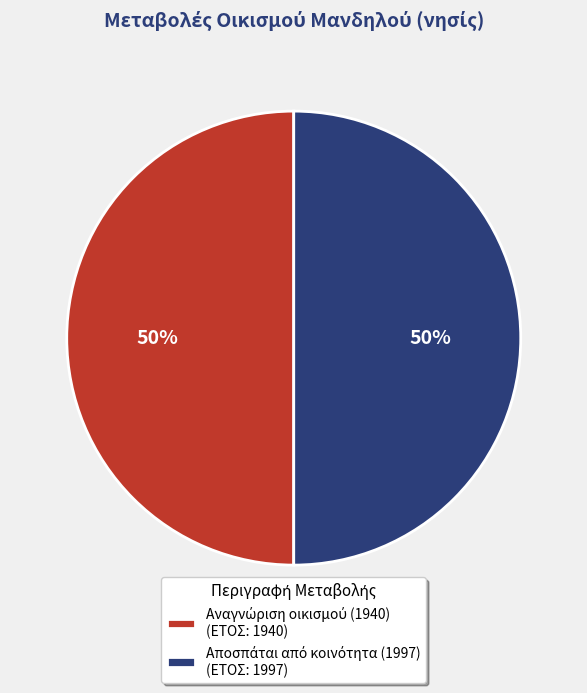

To the nearest percent, what is the average slice percentage?

50%